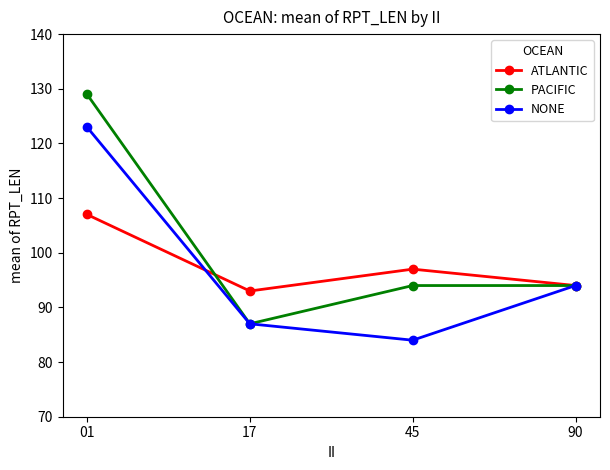

Reading left to right, extract all data points from this chart.

ATLANTIC: 01=107	17=93	45=97	90=94
PACIFIC: 01=129	17=87	45=94	90=94
NONE: 01=123	17=87	45=84	90=94